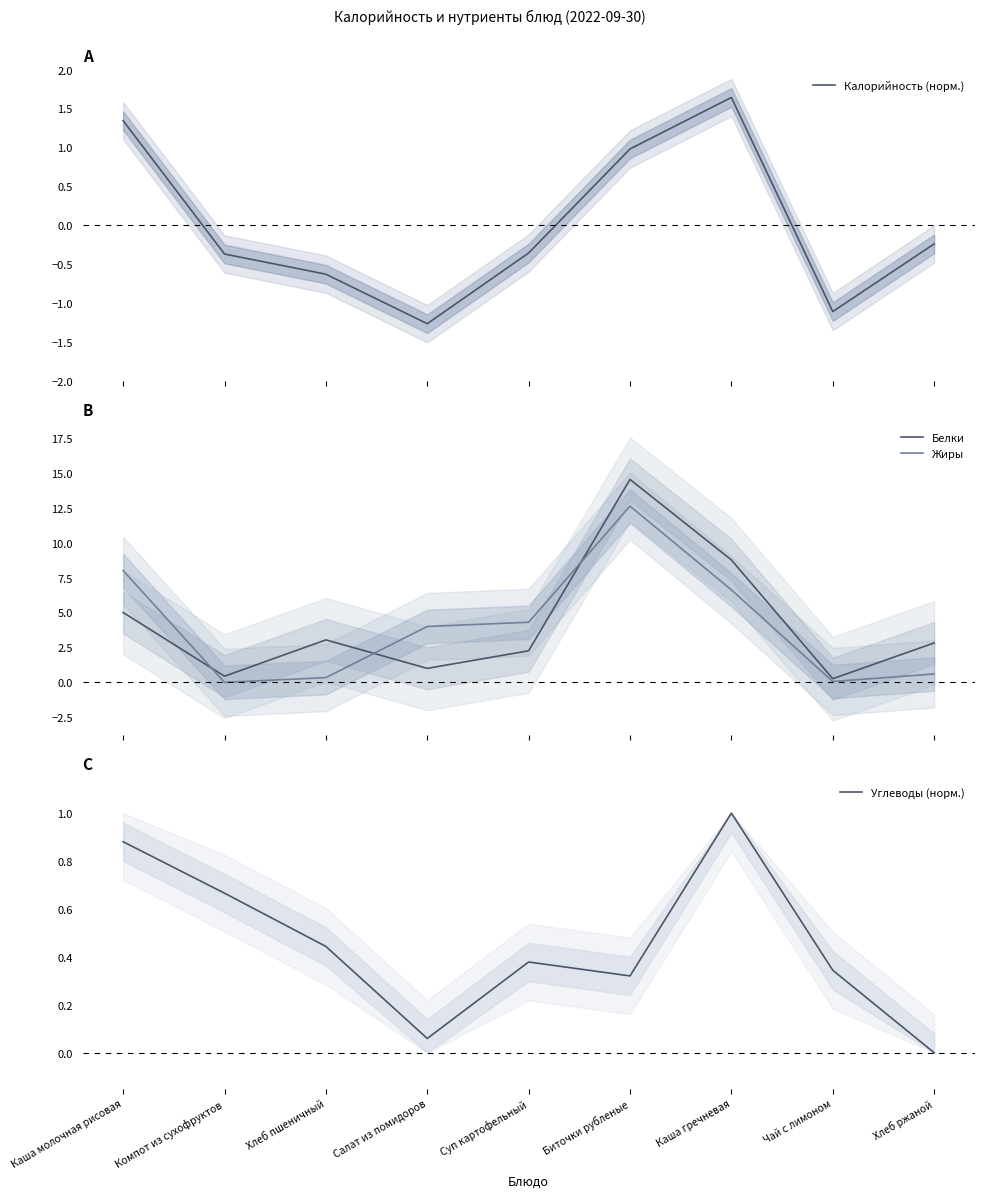

At which label is Углеводы (норм.) closest to 0?

Хлеб ржаной